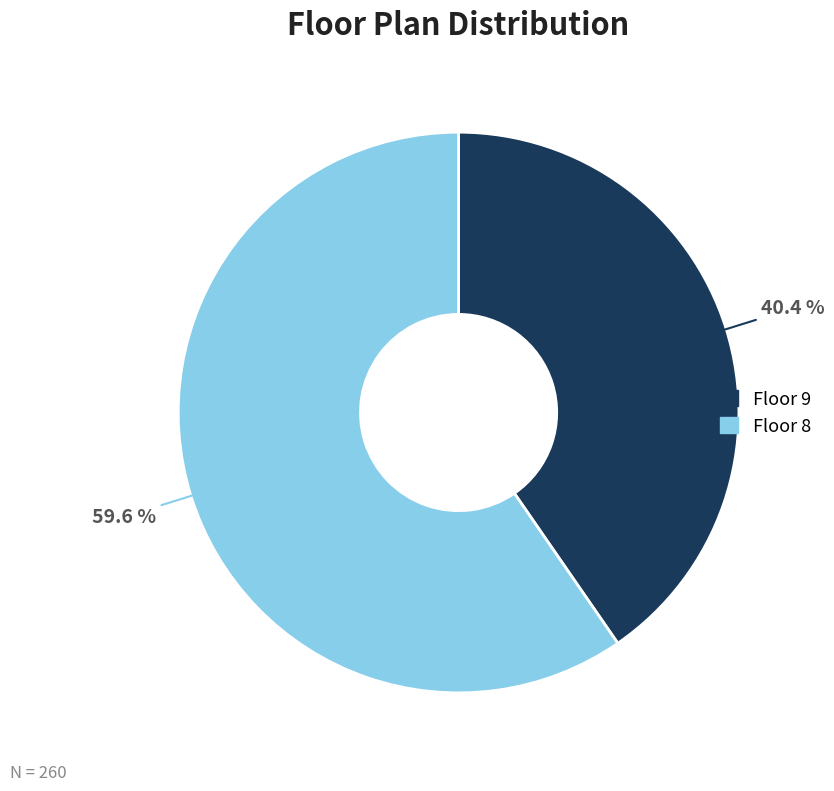

Does any single category account for the majority?

Yes